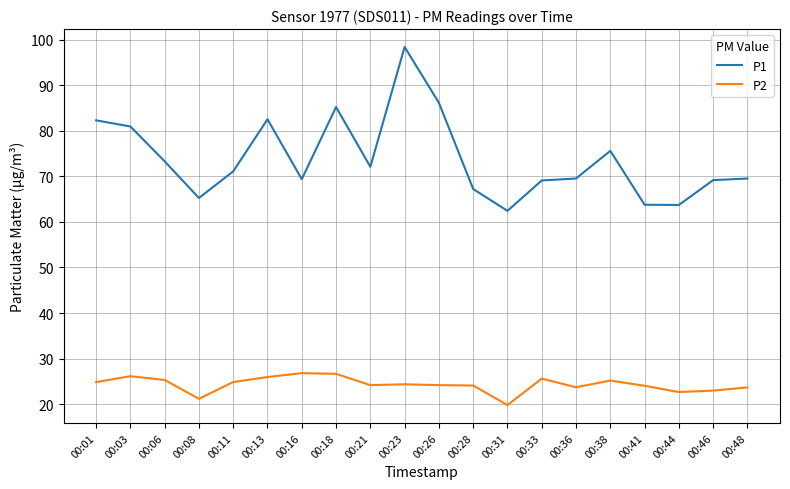

What is the minimum value shown in the chart?

19.8